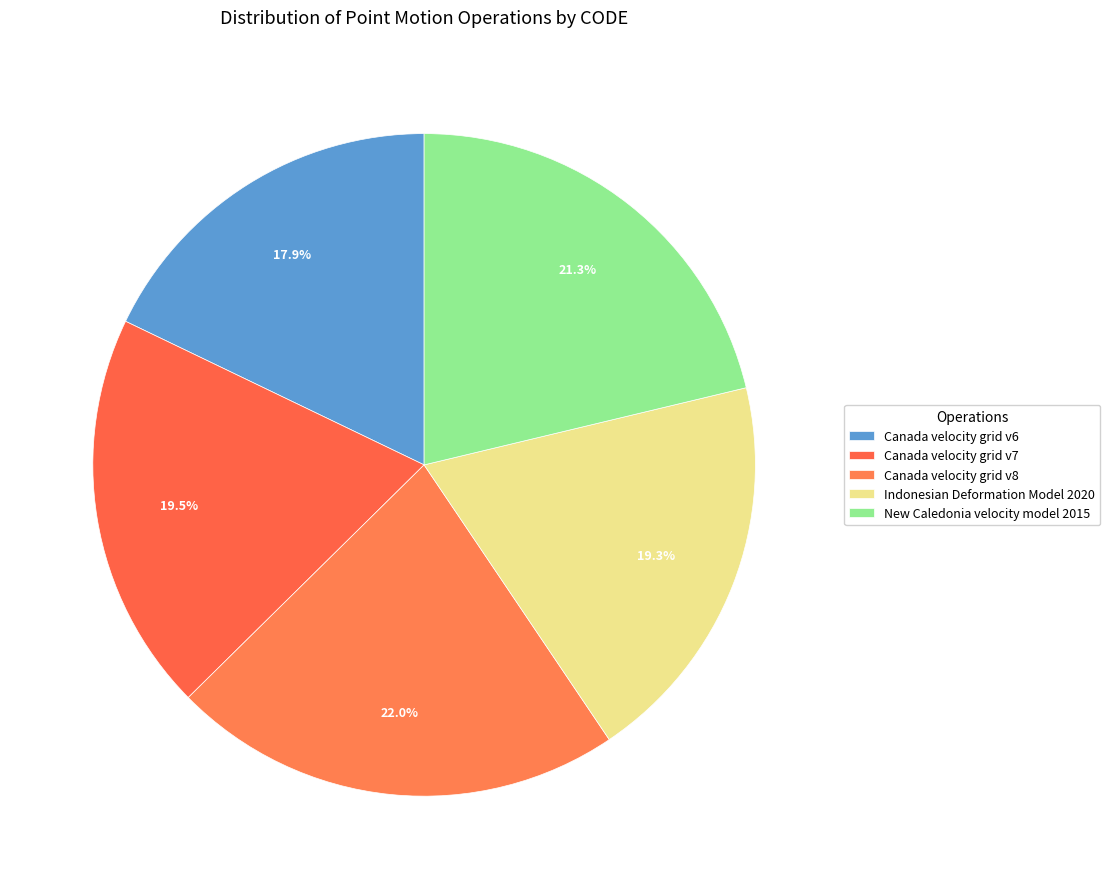

How many segments does this pie chart have?

5